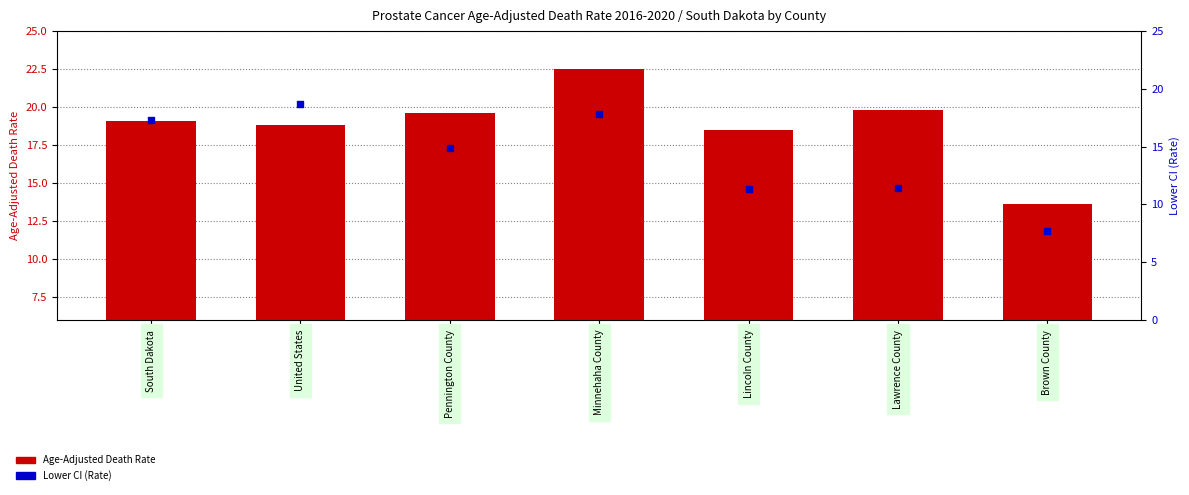

Which series has the largest total across all categories?

Age-Adjusted Death Rate